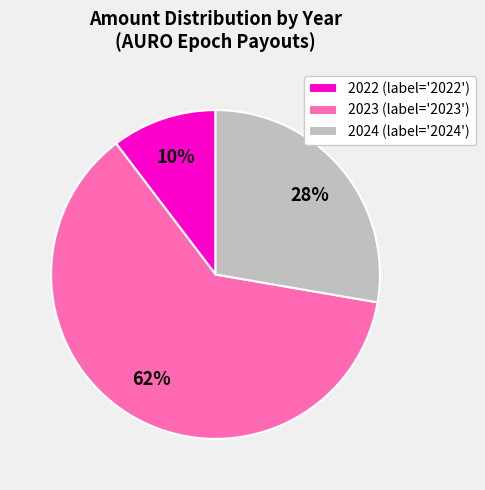

Which category has the smallest portion of the pie?

2022 (label='2022')